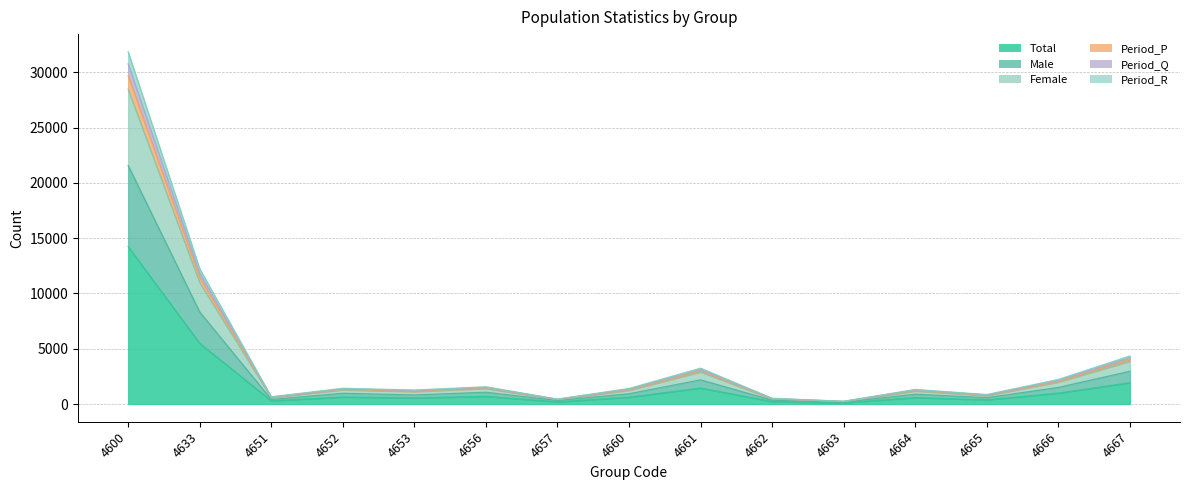

Where is Female nearest to the value 14350?

4633